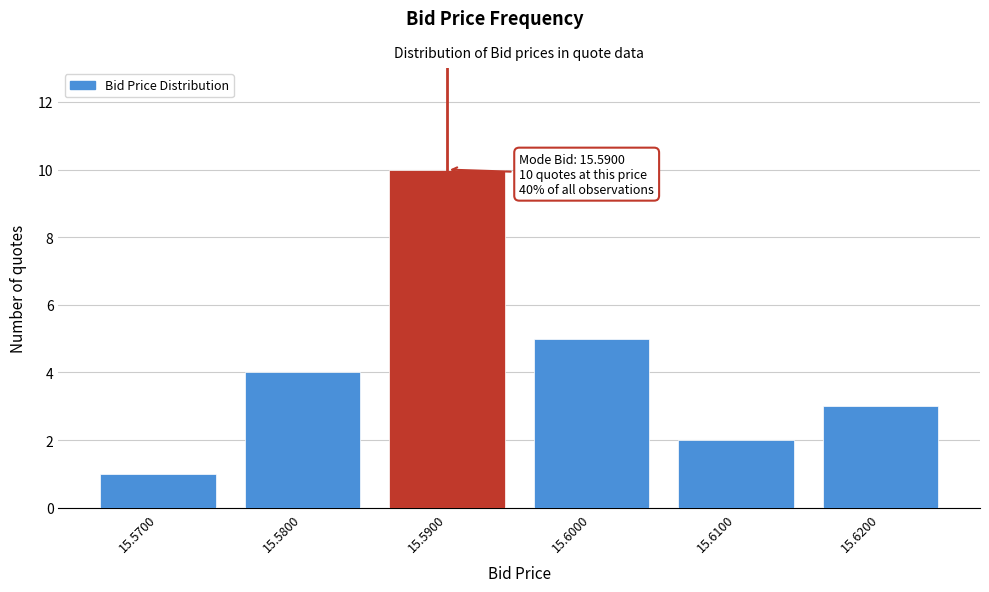

Reading right to left, extract all data points from this chart.

15.6200=3	15.6100=2	15.6000=5	15.5900=10	15.5800=4	15.5700=1